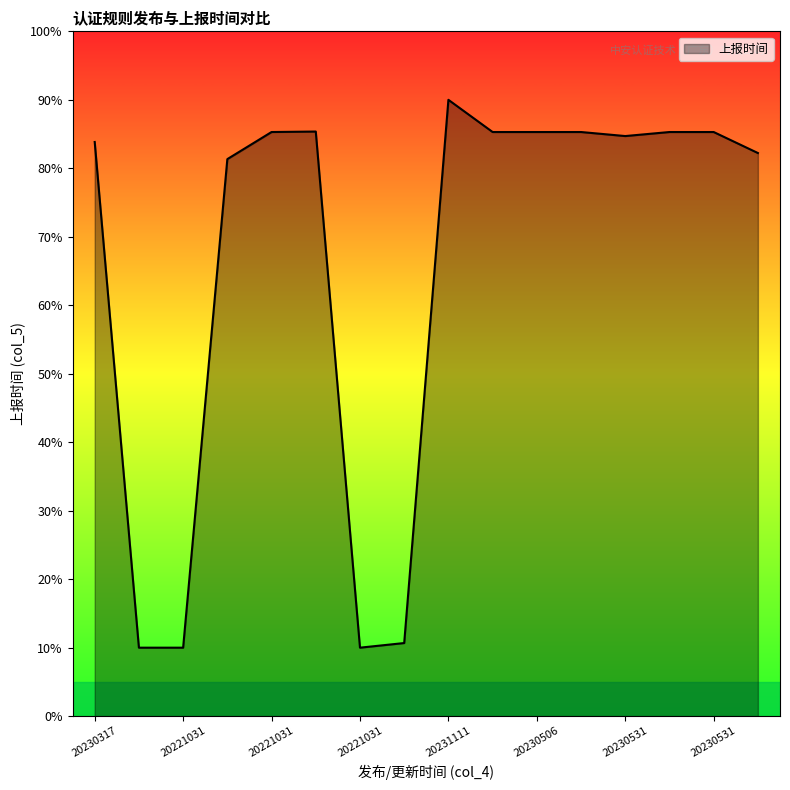

What is the maximum value shown in the chart?

90.0